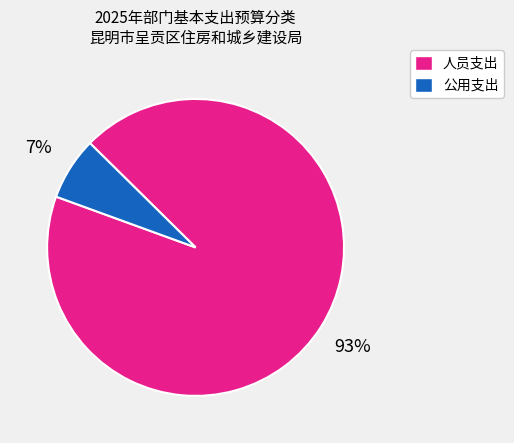

To the nearest percent, what is the difference between the largest and smallest slice percentages?

86%